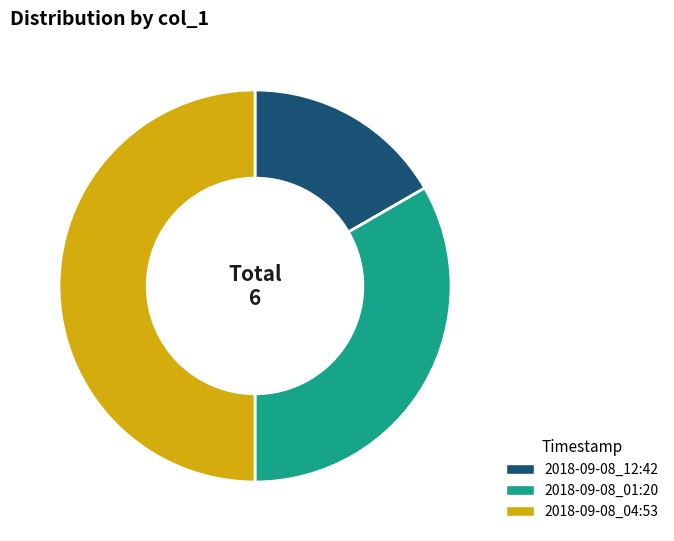

Between 2018-09-08_01:20 and 2018-09-08_12:42, which is larger?

2018-09-08_01:20